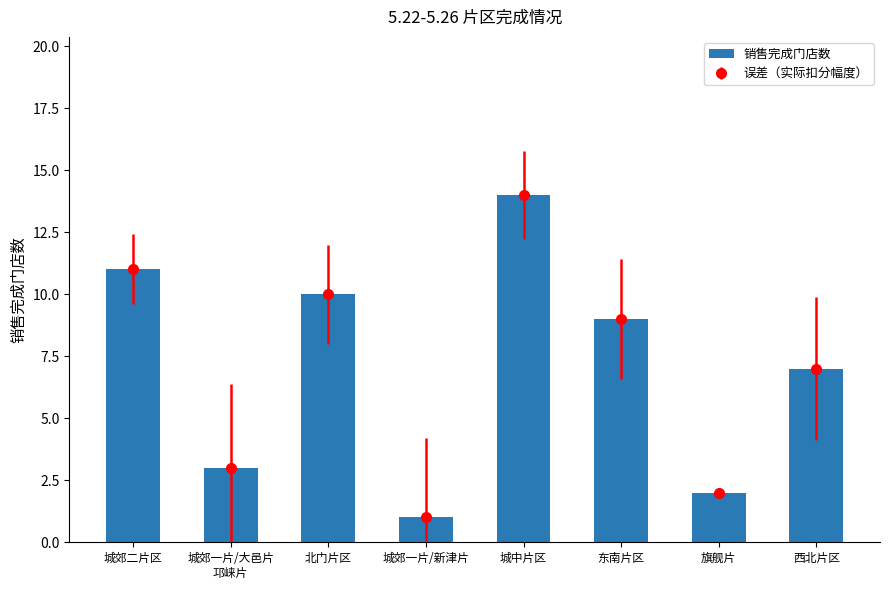

What is the label of the 1st bar from the right?

西北片区